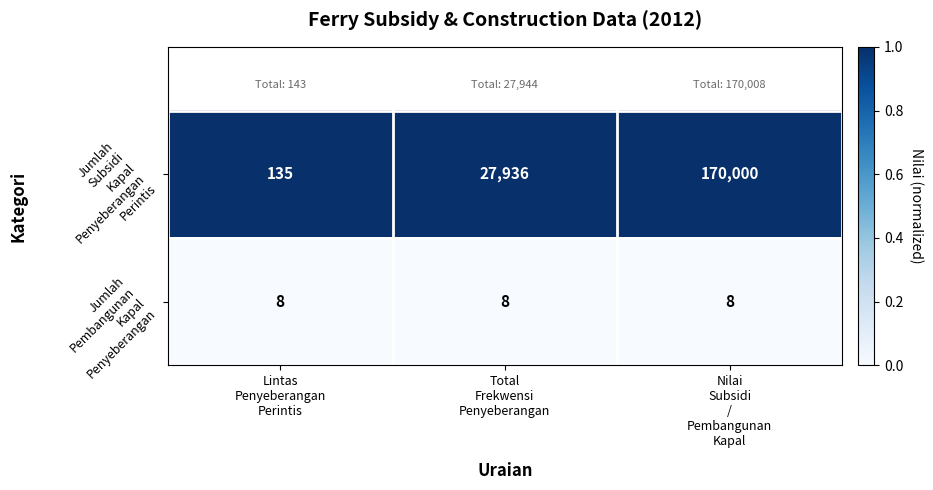

What is the smallest value displayed?

8